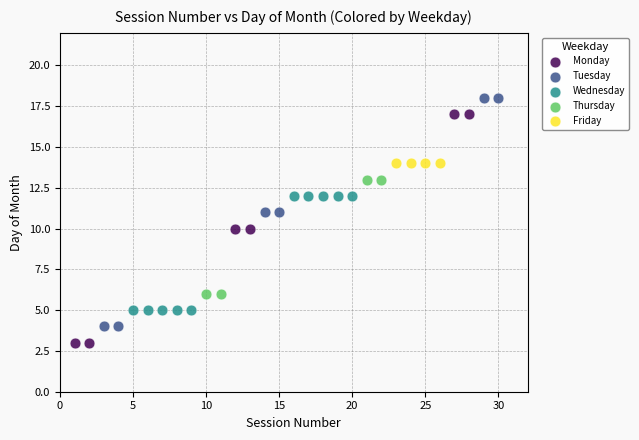

What are all the series names shown in the legend?

Monday, Tuesday, Wednesday, Thursday, Friday